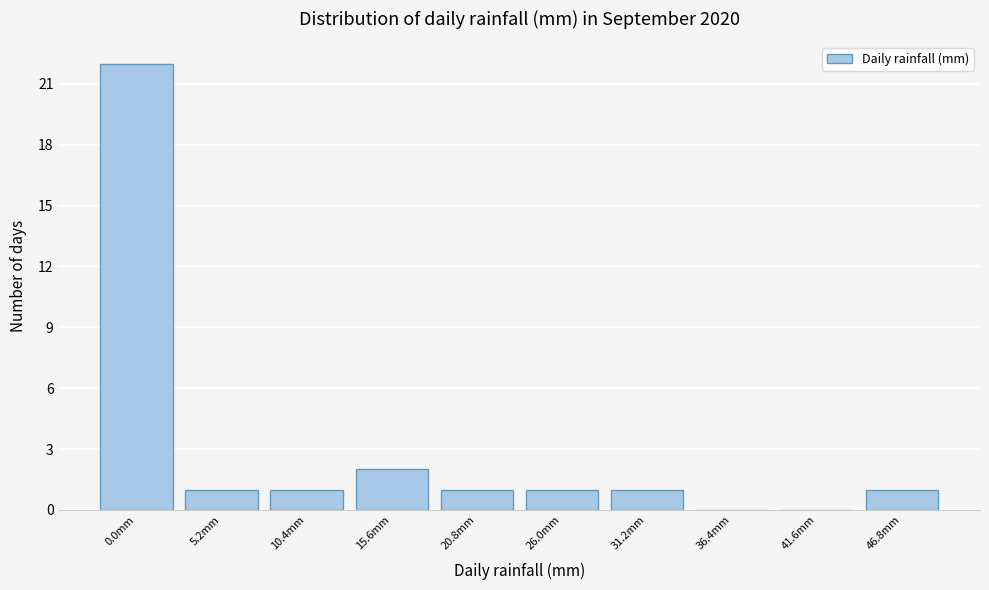

Reading left to right, transcribe all the data shown in this chart.

0.0mm=22	5.2mm=1	10.4mm=1	15.6mm=2	20.8mm=1	26.0mm=1	31.2mm=1	36.4mm=0	41.6mm=0	46.8mm=1